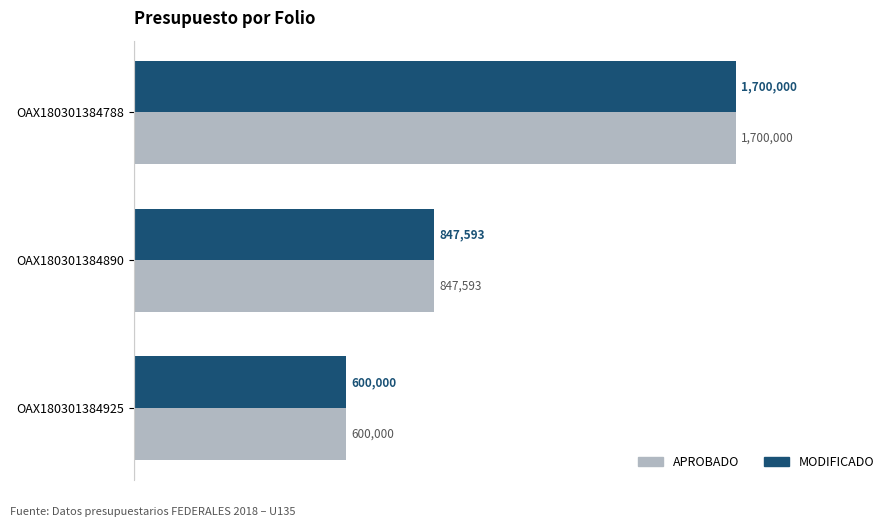

List the labels in order of MODIFICADO value, largest first.

OAX180301384788, OAX180301384890, OAX180301384925